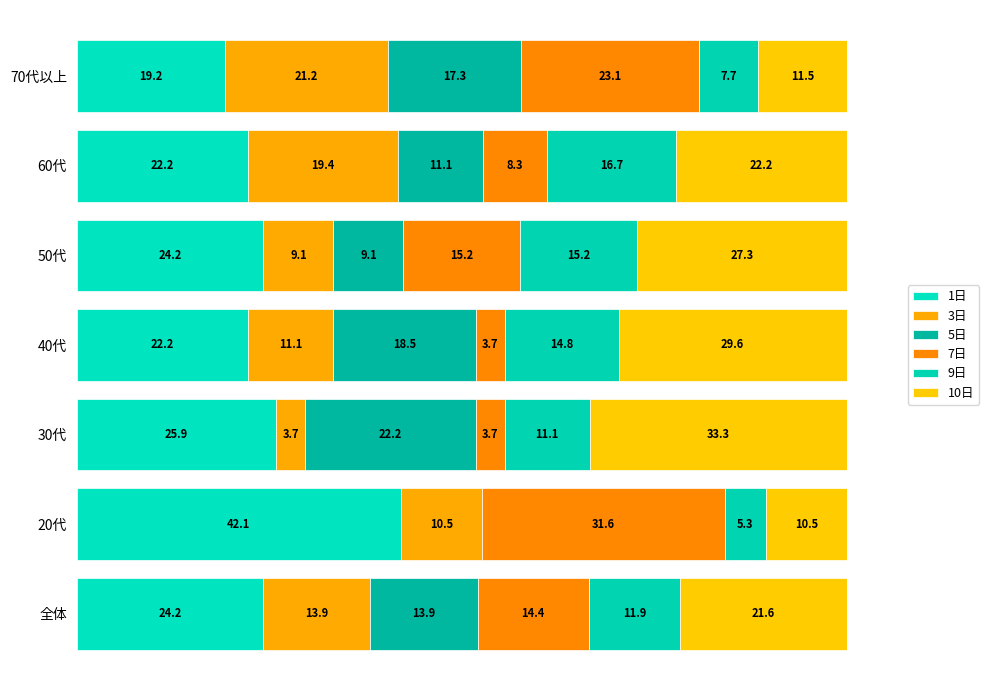

At how many categories does at least one series exceed 23?

6